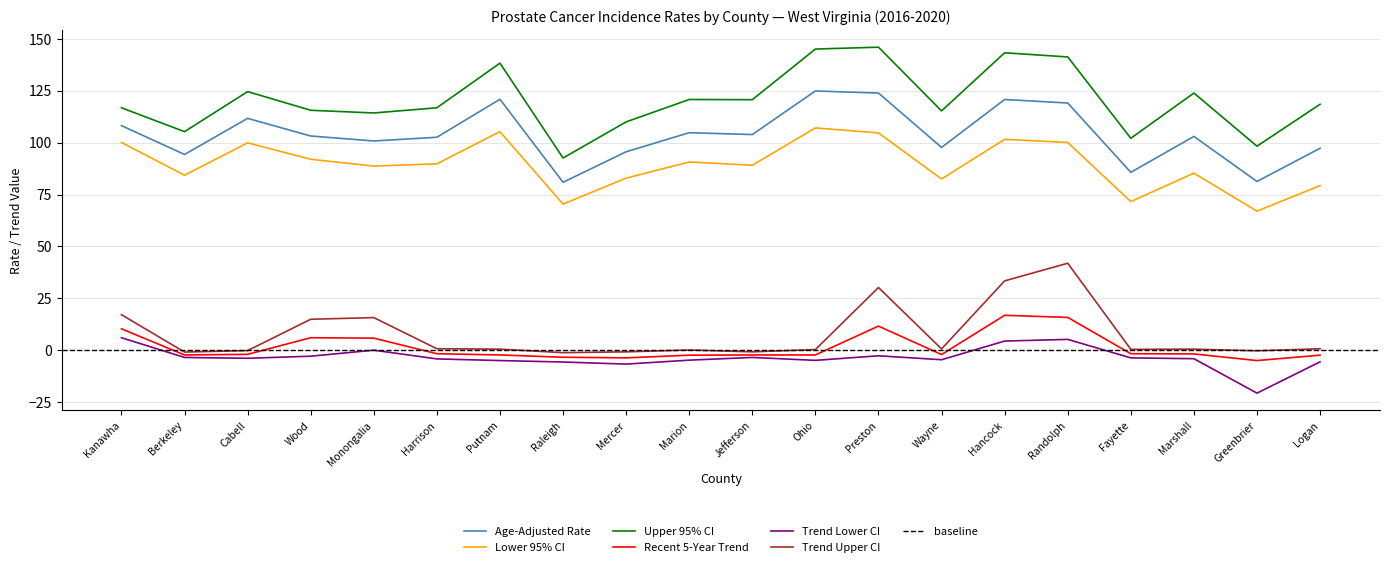

Where is Upper 95% CI nearest to the value 119?

Logan